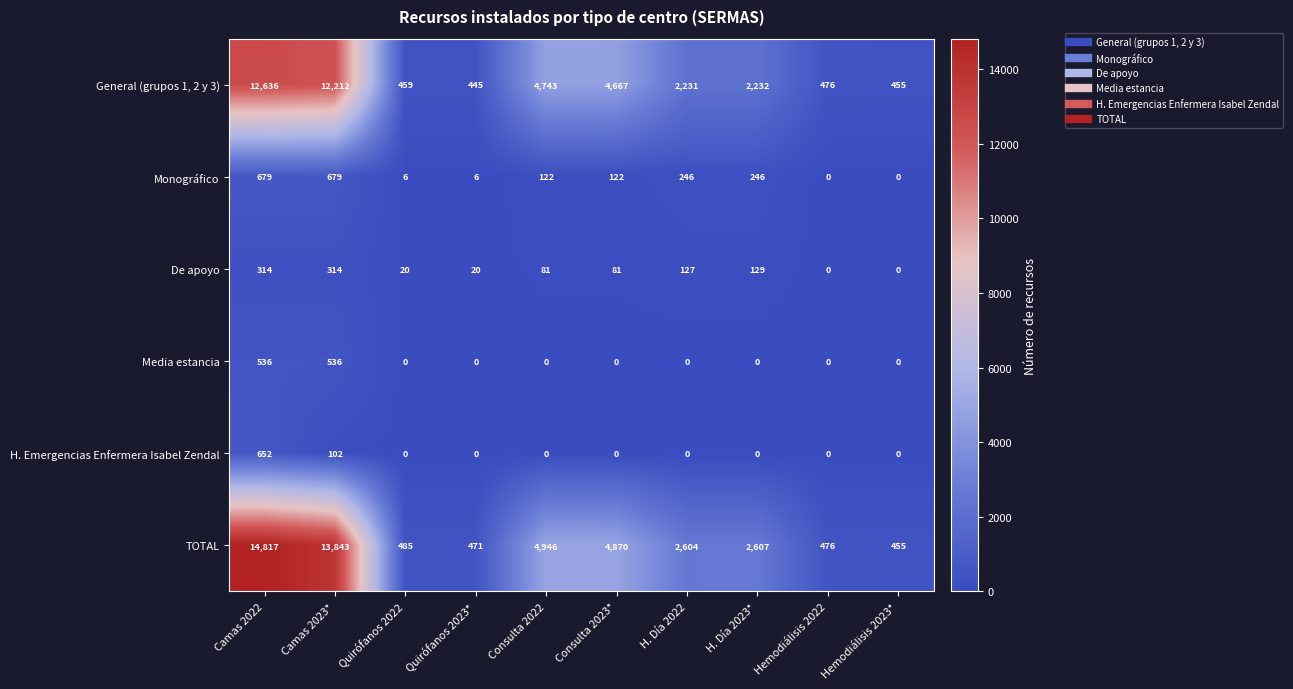

What is the average value of the H. Emergencias Enfermera Isabel Zendal series?

75